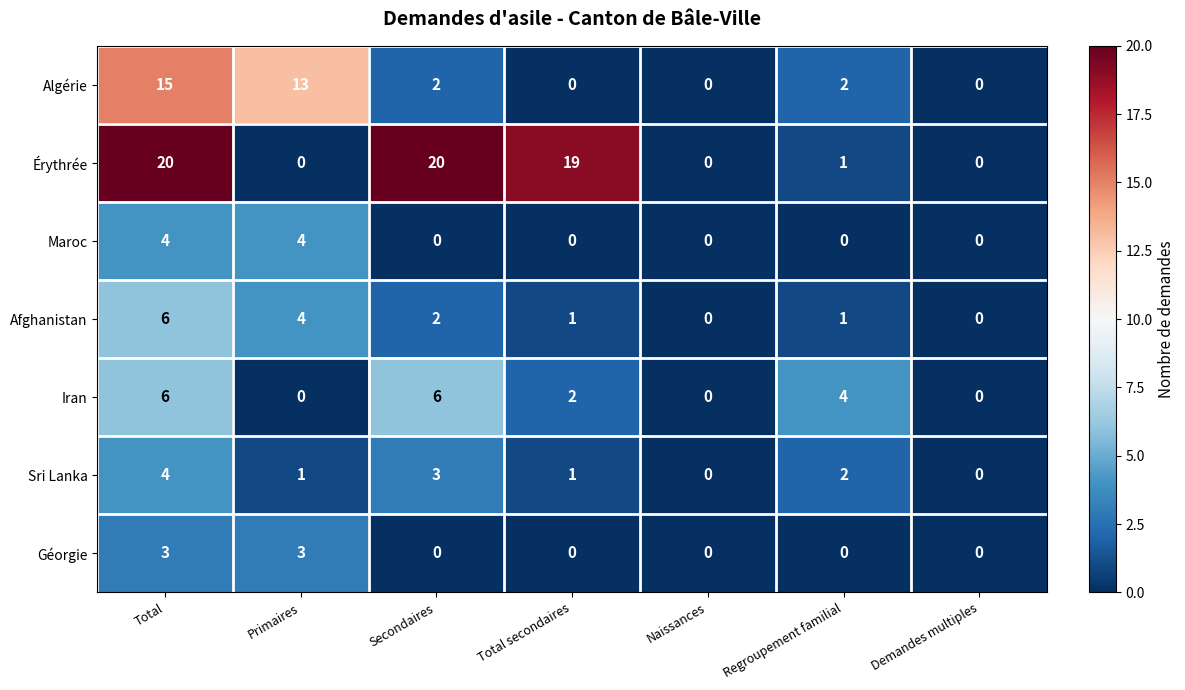

What is the average value of the Érythrée series?

9